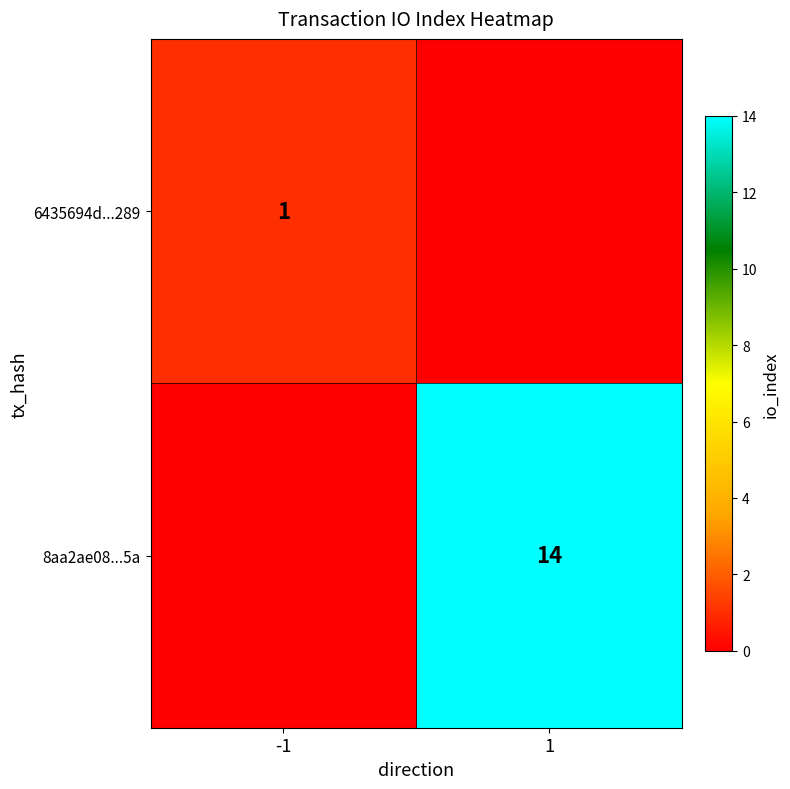

True or false: 8aa2ae08...5a has a value of 21 at 1.

False